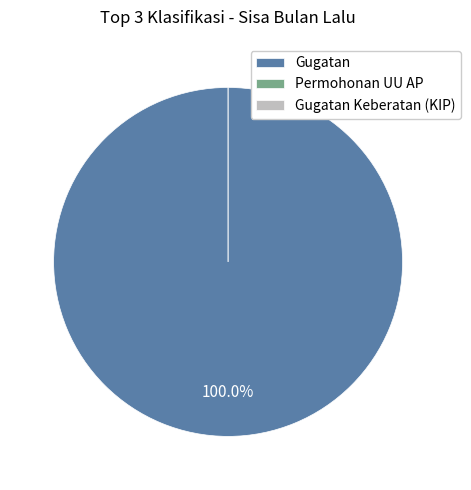

What is the majority slice?

Gugatan